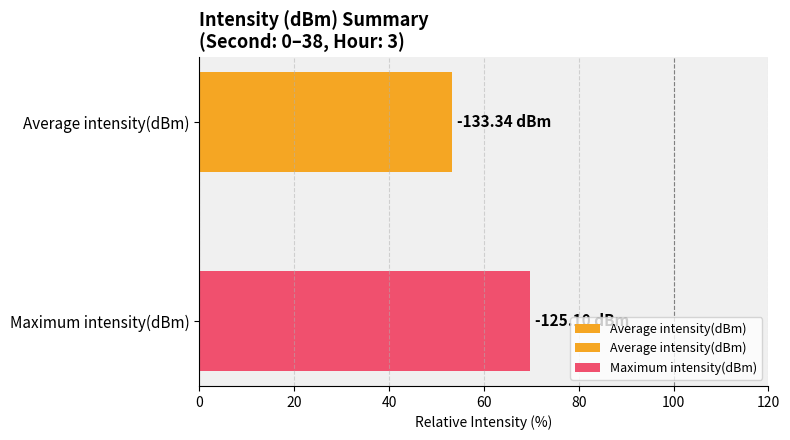

What is the smallest value displayed?

53.3